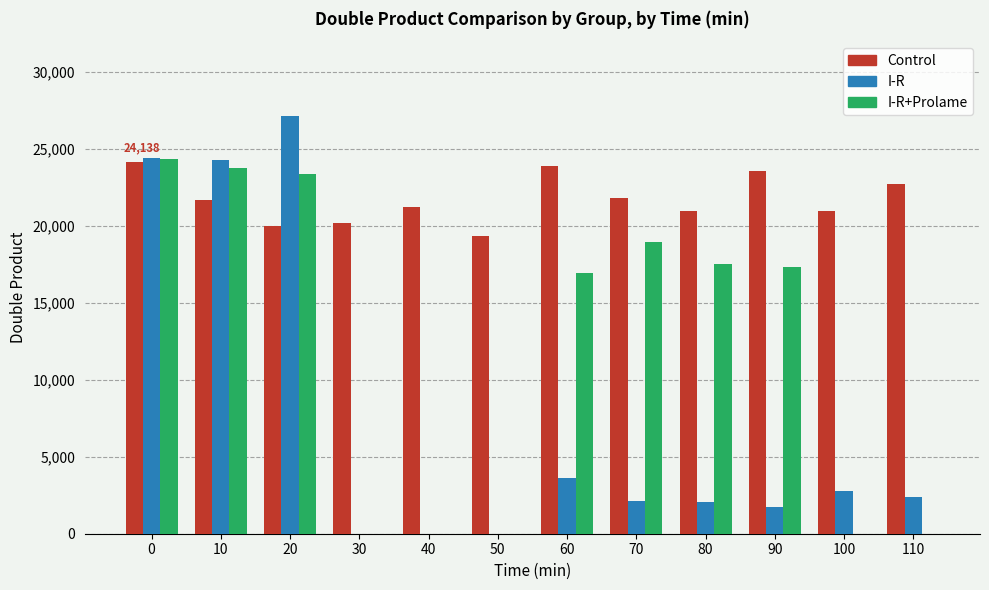

Is the value of Control at 100 greater than the value of I-R+Prolame at 20?

No